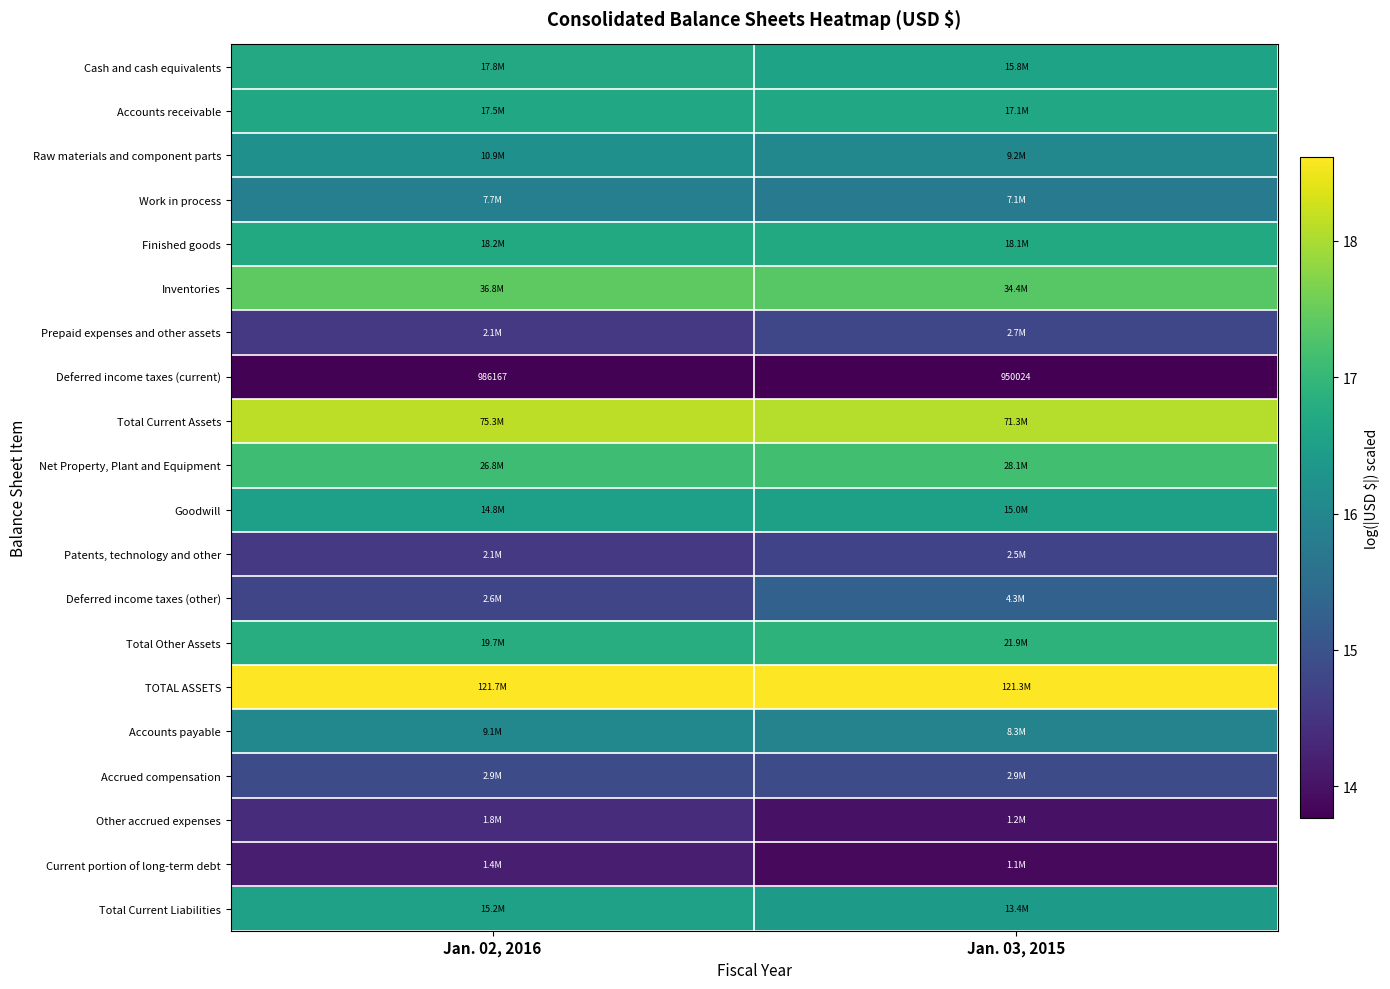

At which label is Deferred income taxes (current) closest to 13?

Jan. 03, 2015